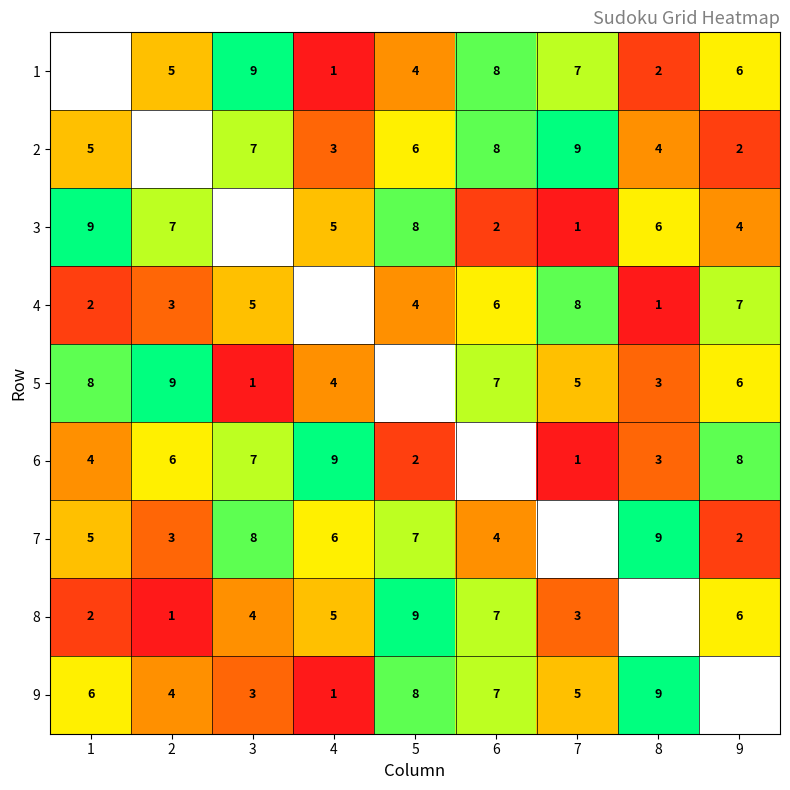

The value of 6 at 4 is 14.5. True or false?

False